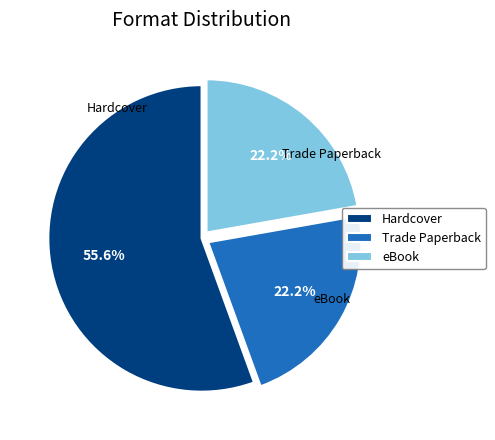

How many segments does this pie chart have?

3